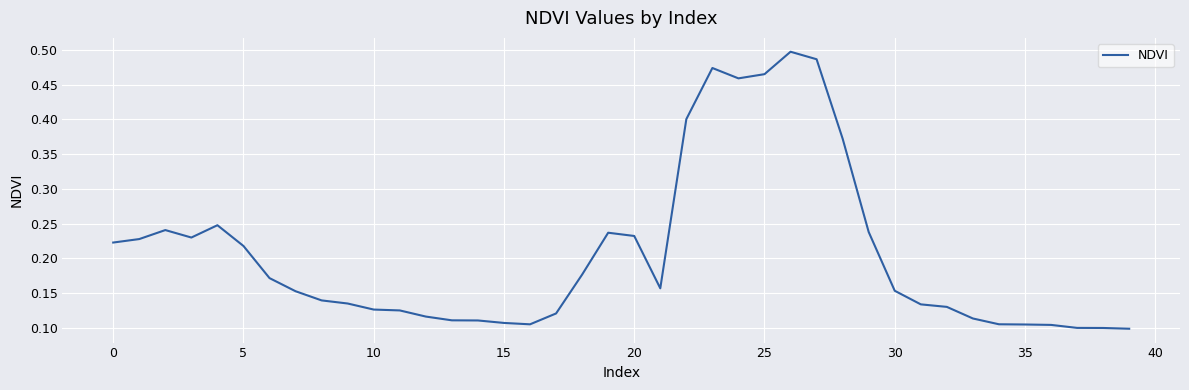

Is it true that the value at 30 is 0.1?

False